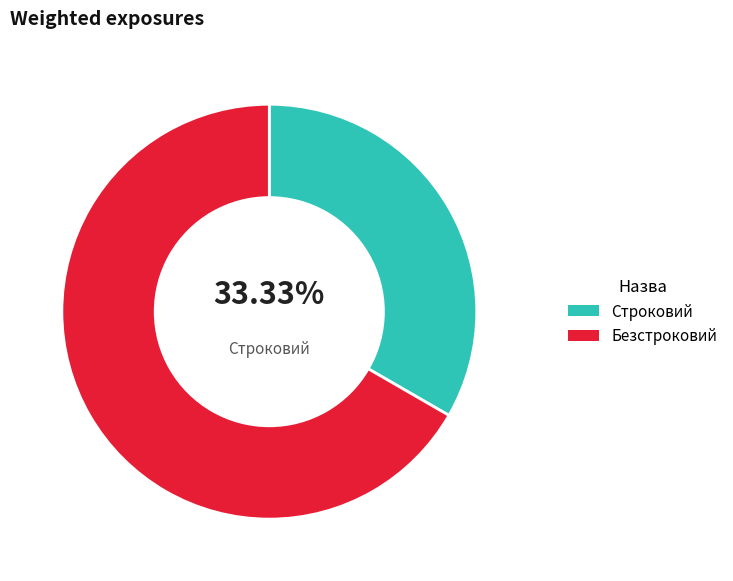

What percentage is the Безстроковий slice, to the nearest percent?

67%